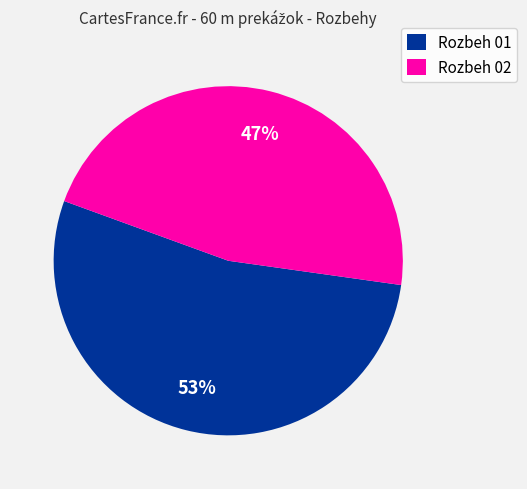

Between Rozbeh 02 and Rozbeh 01, which is larger?

Rozbeh 01